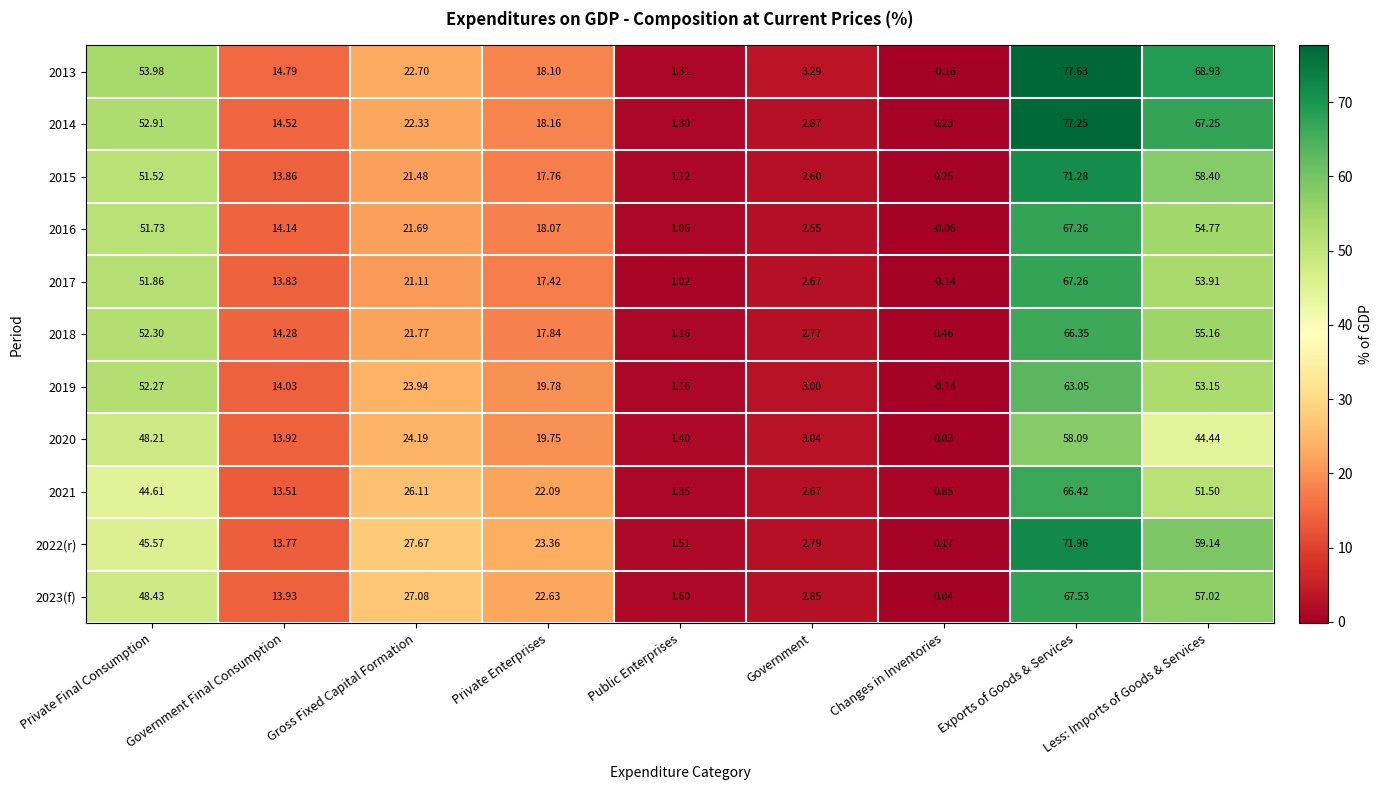

Is the value of 2020 at Gross Fixed Capital Formation greater than the value of 2021 at Public Enterprises?

Yes